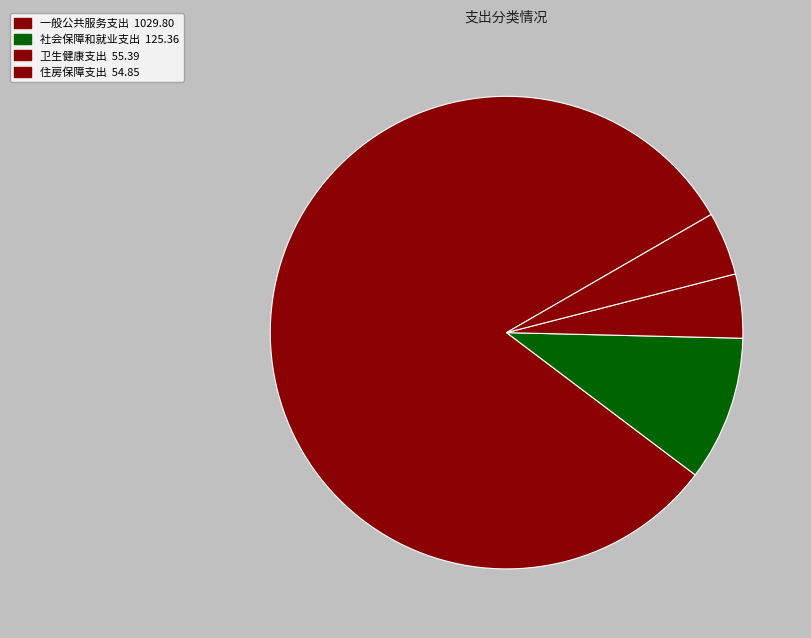

True or false: 卫生健康支出 accounts for 1% of the total.

False